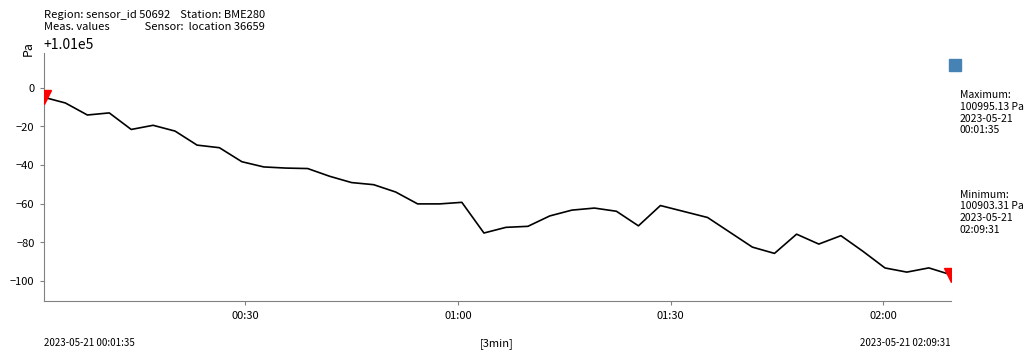

What is the greatest value displayed?

100995.1